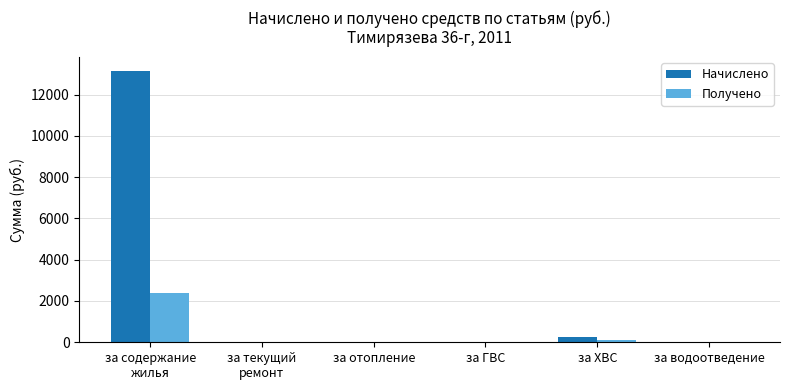

The Получено series shows 0.0 at за водоотведение. True or false?

True